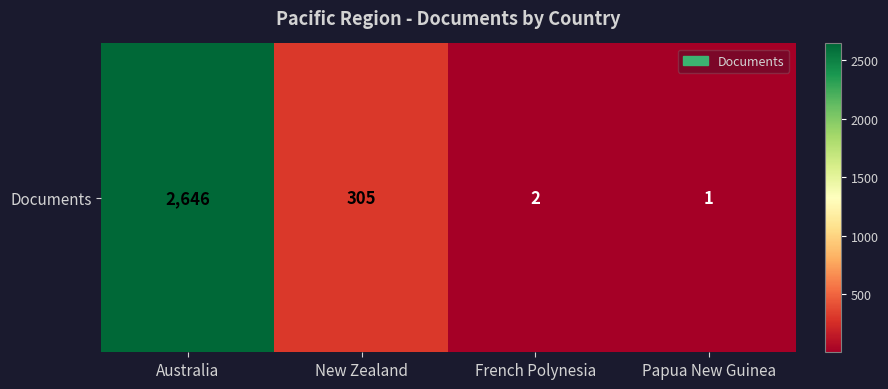

Rank the categories by value from lowest to highest.

Papua New Guinea, French Polynesia, New Zealand, Australia